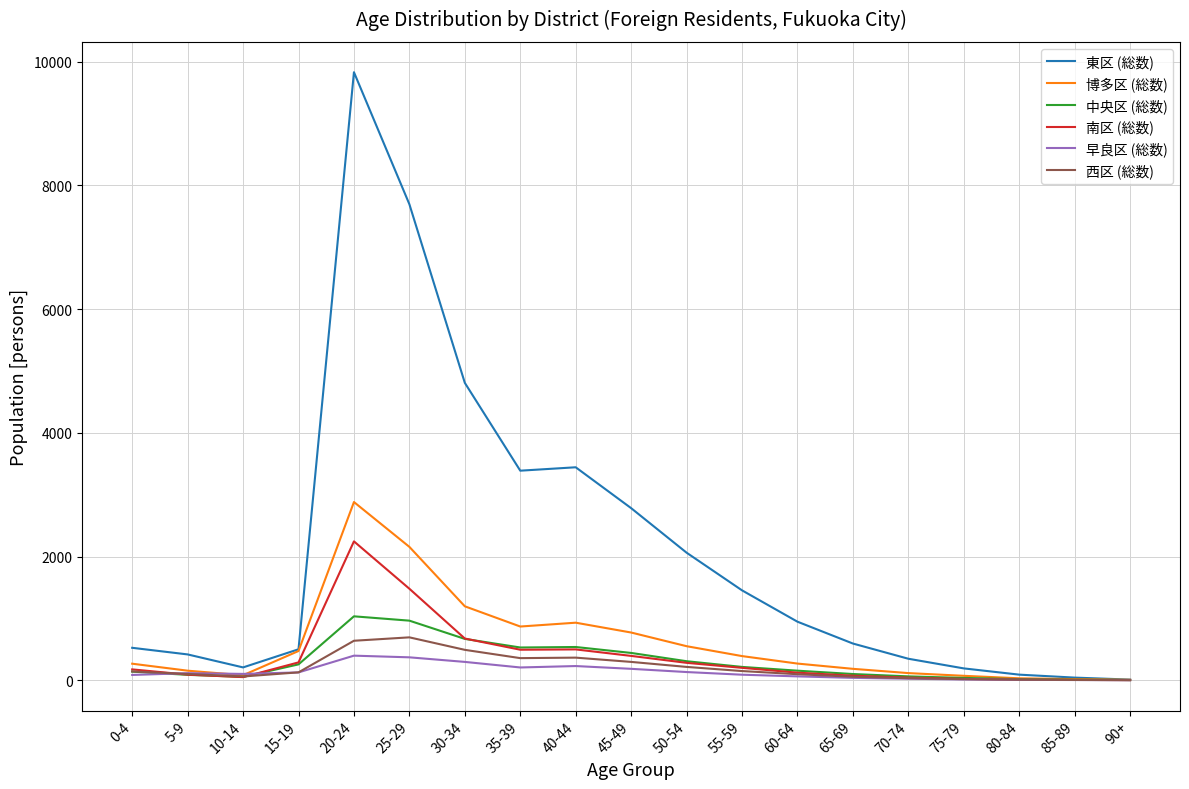

Where is 博多区 (総数) nearest to the value 1444?

30-34